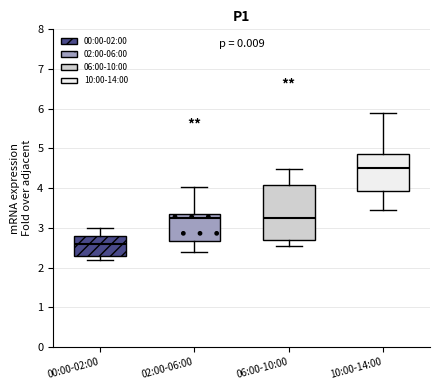

Reading left to right, transcribe this box plot: for each box, give where its median line is, the range the box spans, and where its two whiskers end, as read against the y-axis. The values are not printed on the chart, so give them approximately, as read against the axis.

00:00-02:00: median 2.6, box 2.3 to 2.8, whiskers 2.2 to 3.0
02:00-06:00: median 3.2, box 2.7 to 3.4, whiskers 2.4 to 4.0
06:00-10:00: median 3.2, box 2.7 to 4.1, whiskers 2.5 to 4.5
10:00-14:00: median 4.5, box 3.9 to 4.9, whiskers 3.5 to 5.9